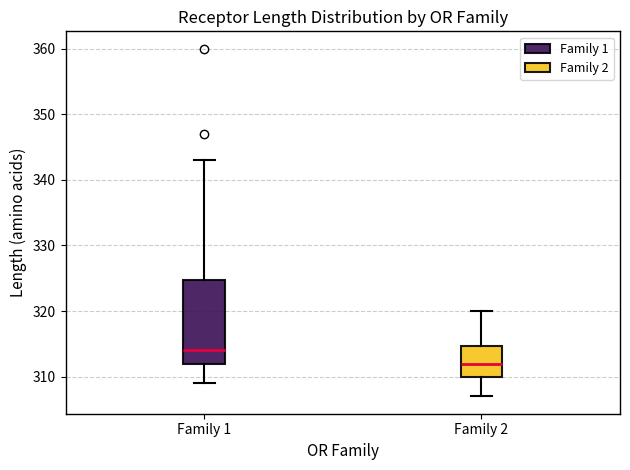

Where does the upper whisker of the box for Family 1 end on the y-axis? The values are not printed on the chart, so give them approximately, as read against the axis.

343